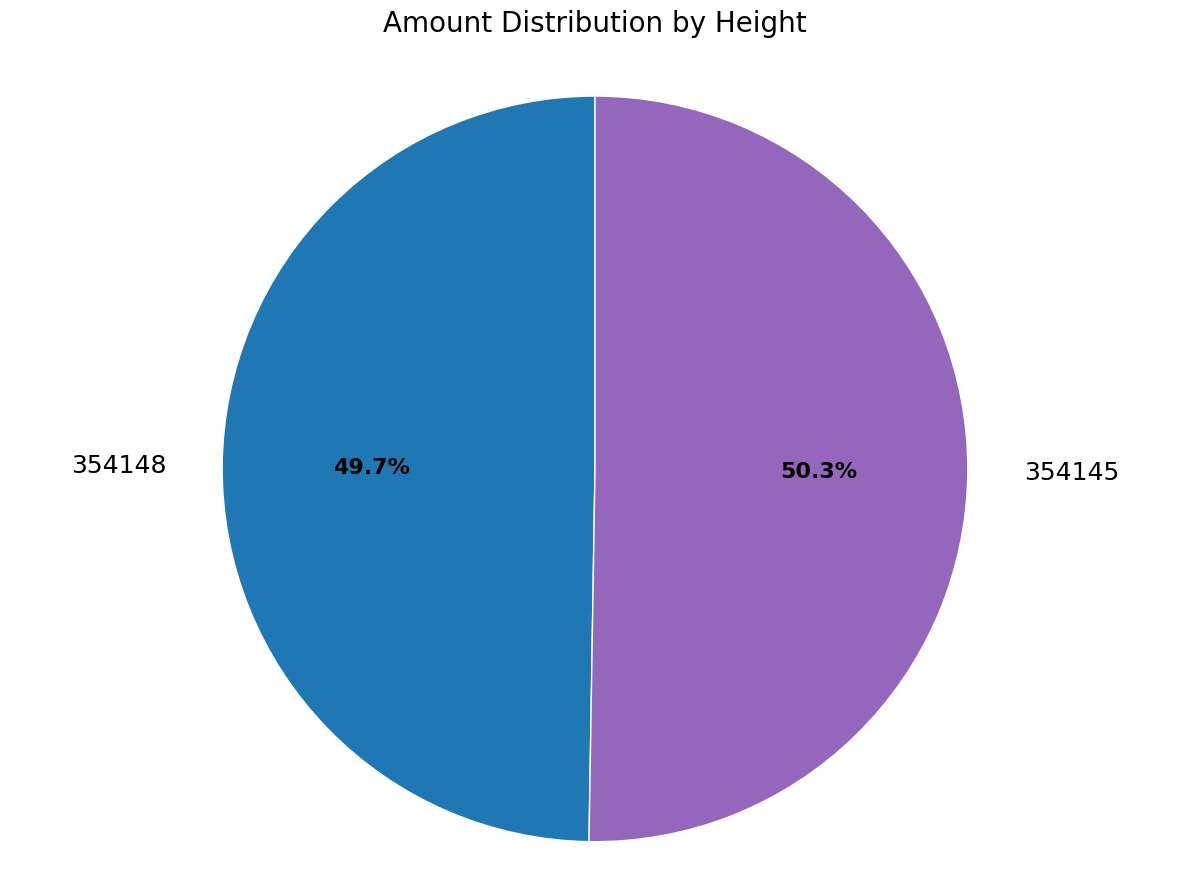

What percentage is the 354145 slice, to the nearest percent?

50%